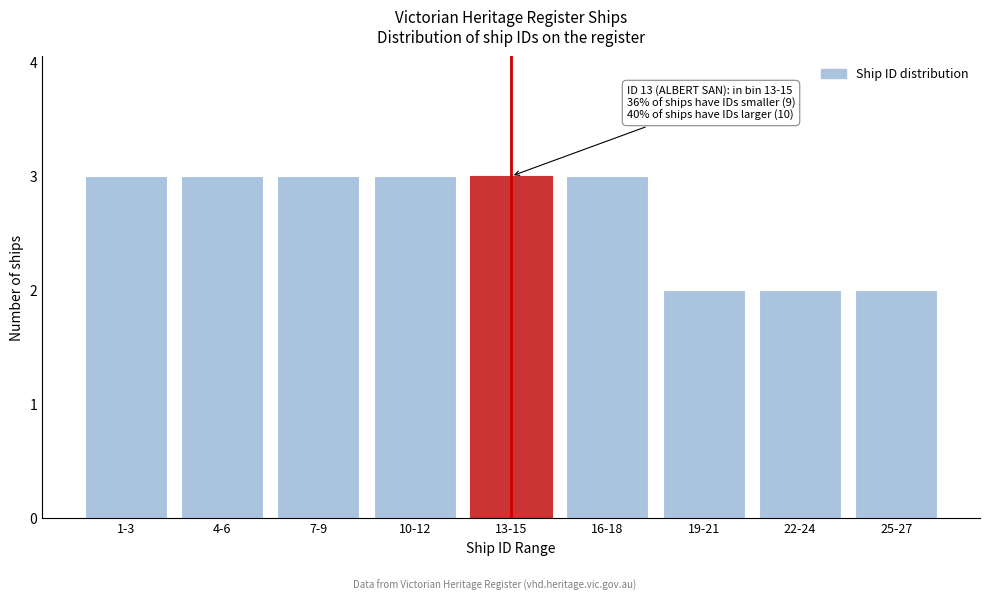

Reading left to right, list all the values displayed in this chart.

1-3=3	4-6=3	7-9=3	10-12=3	13-15=3	16-18=3	19-21=2	22-24=2	25-27=2